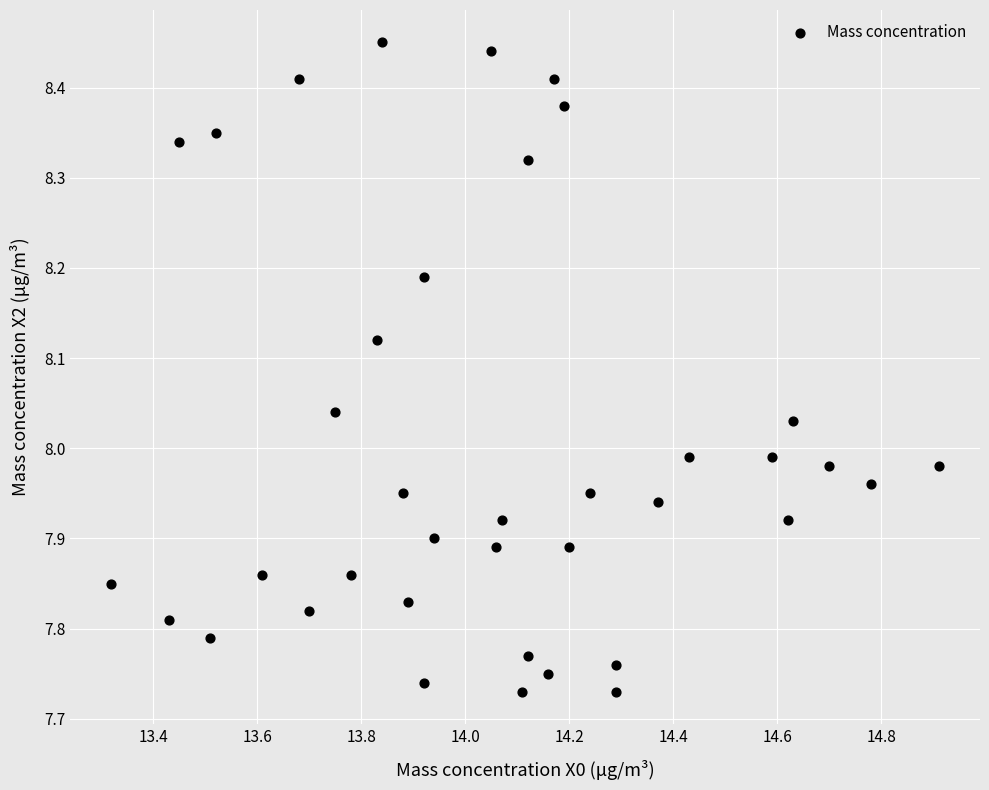

What is the range of Y values (max minus min)?

0.7